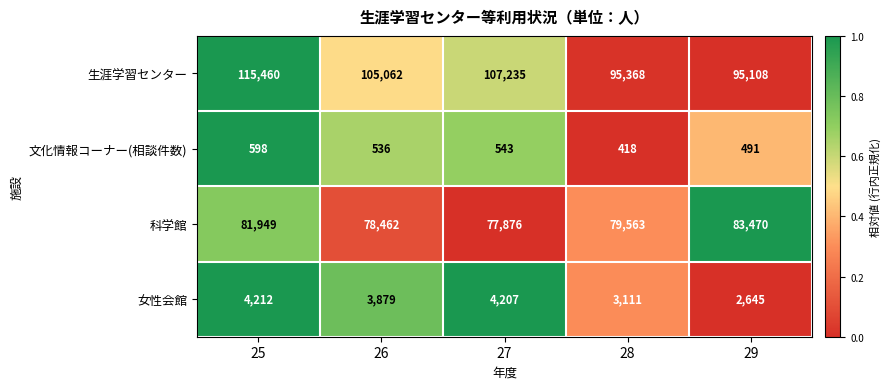

What is the total value across all series at 28?

178460